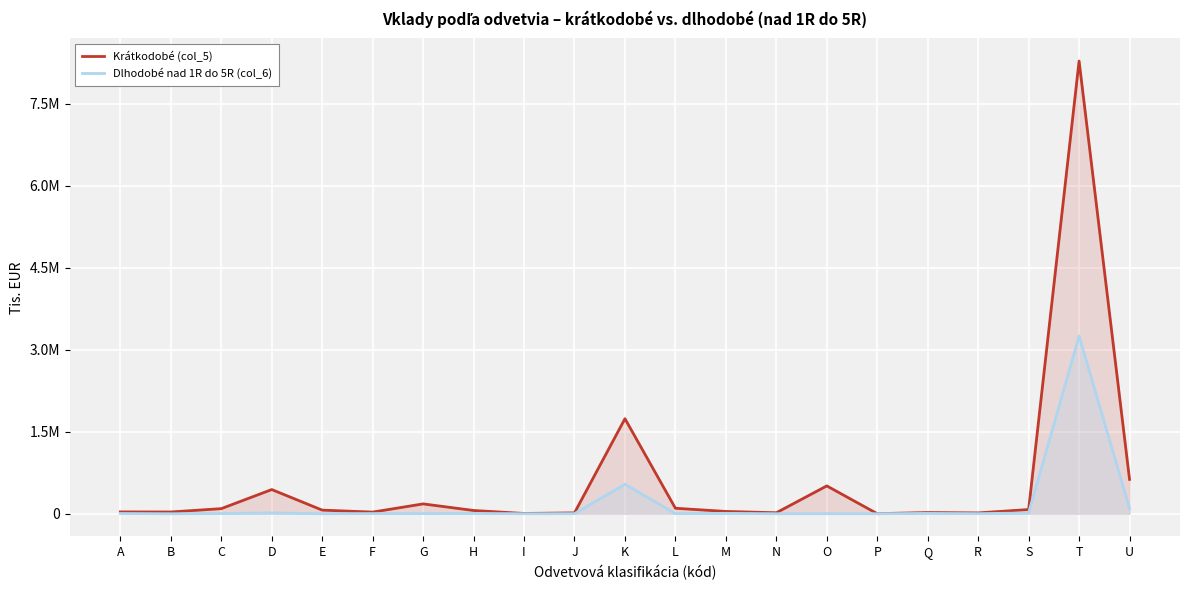

What is the spread (max minus min) of values at A?

29365